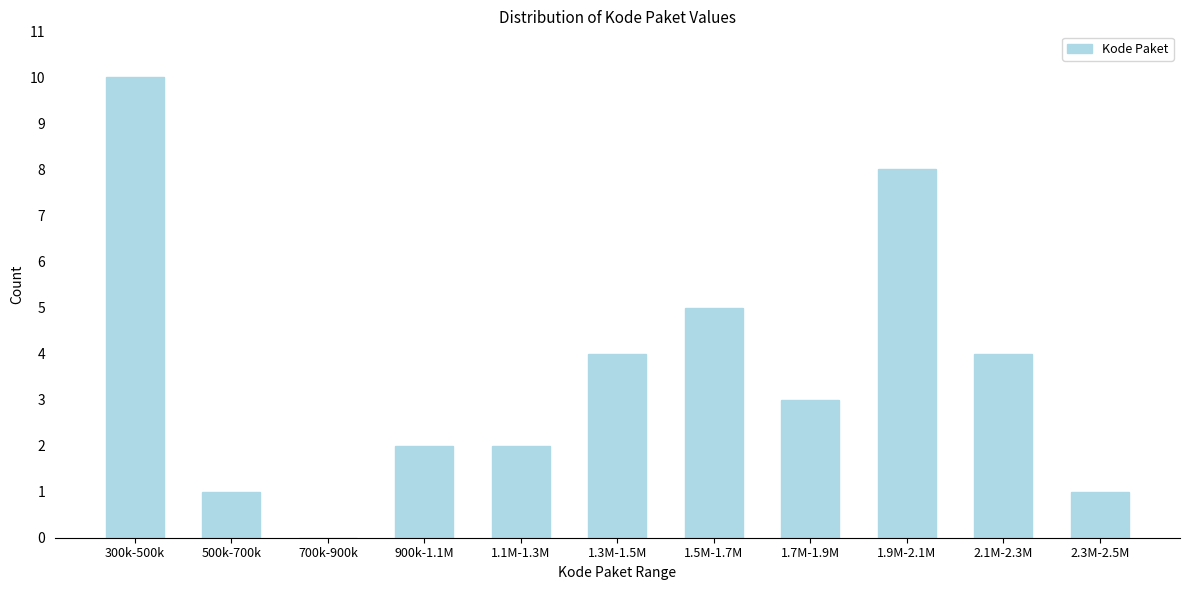

Reading left to right, what are all the values shown in this chart?

300k-500k=10	500k-700k=1	700k-900k=0	900k-1.1M=2	1.1M-1.3M=2	1.3M-1.5M=4	1.5M-1.7M=5	1.7M-1.9M=3	1.9M-2.1M=8	2.1M-2.3M=4	2.3M-2.5M=1